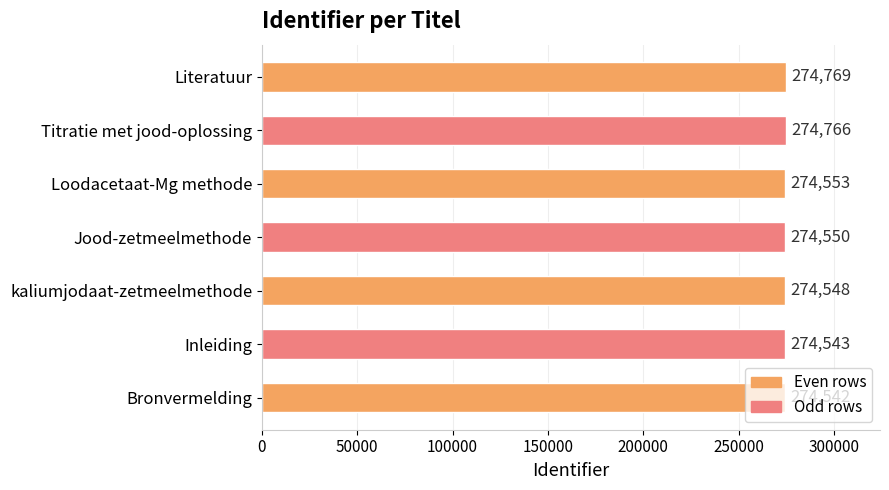

What is the smallest value displayed?

274542